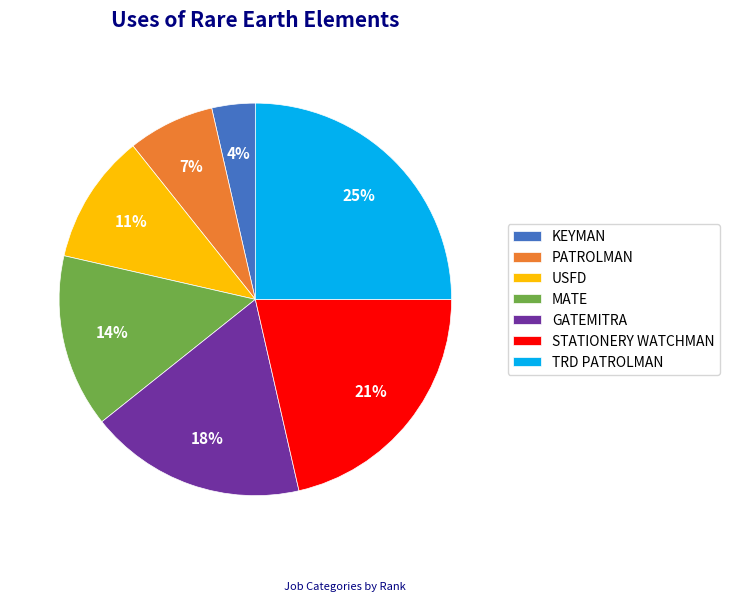

What is the largest slice in the pie chart?

TRD PATROLMAN